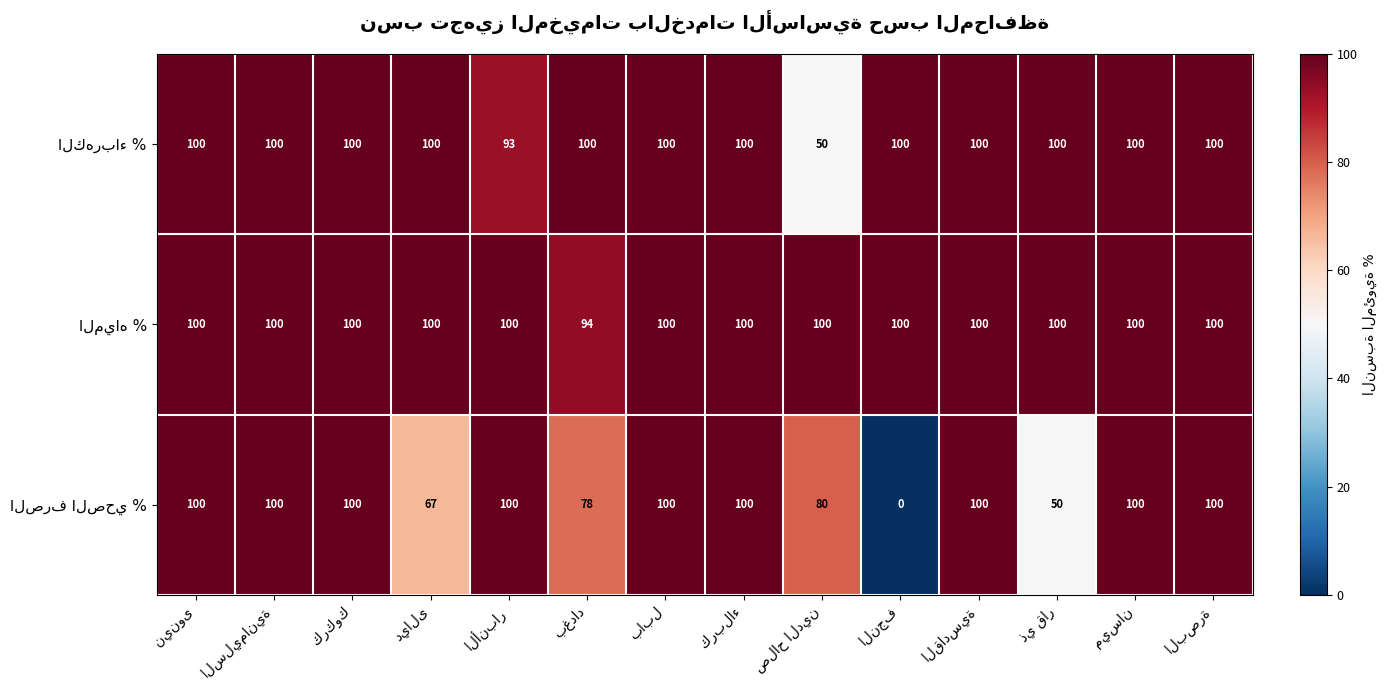

At how many categories does at least one series exceed 98?

14